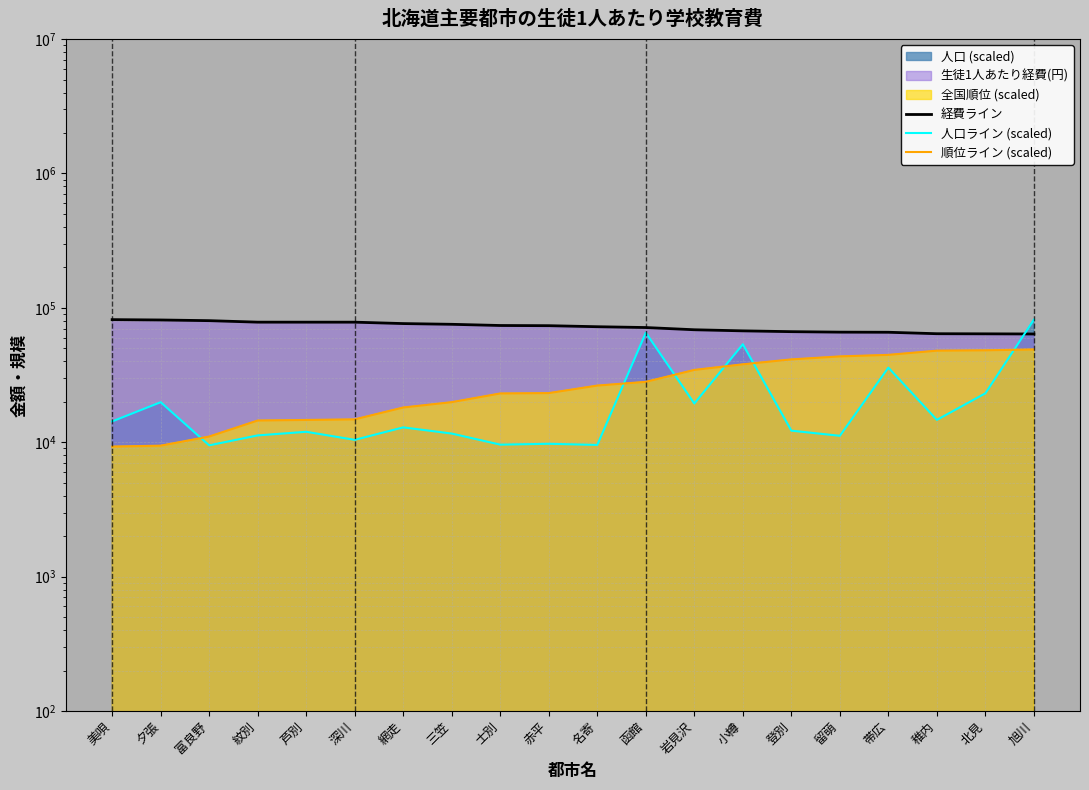

At 稚内, list the series in order from largest to smallest.

経費ライン, 順位ライン (scaled), 人口ライン (scaled)